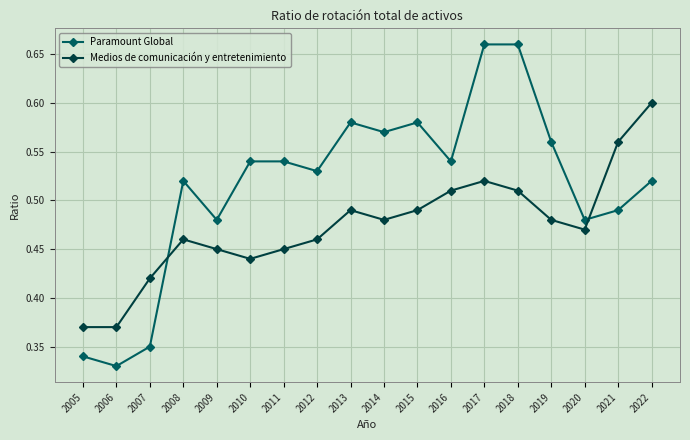

The value of Paramount Global at 2013 is 0.9. True or false?

False